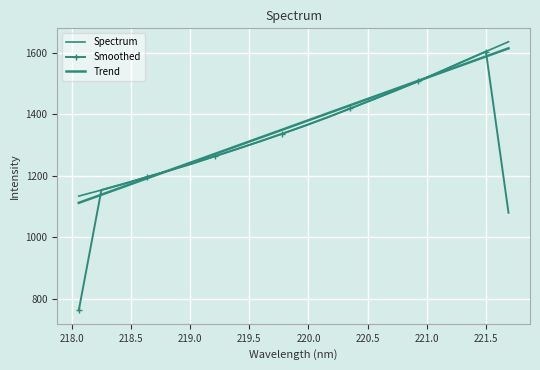

Which series has the widest spread of values?

Smoothed